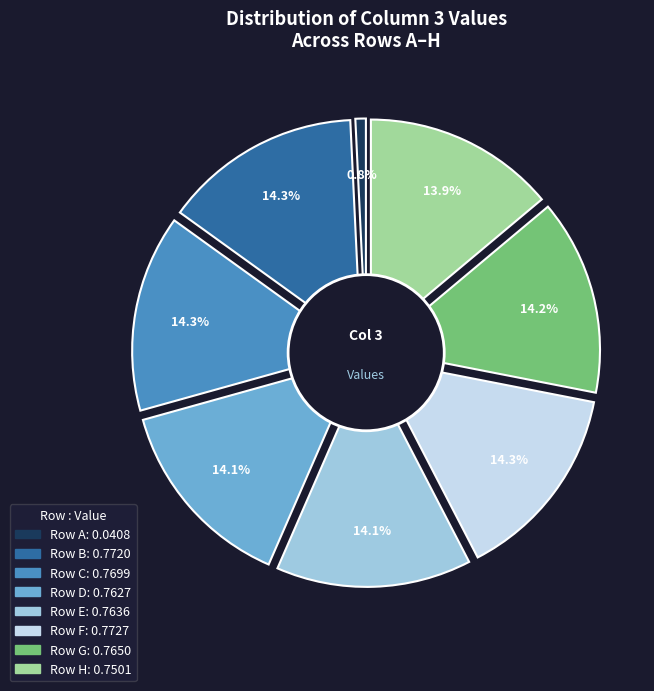

How much of the chart is everything except D?

85.9%